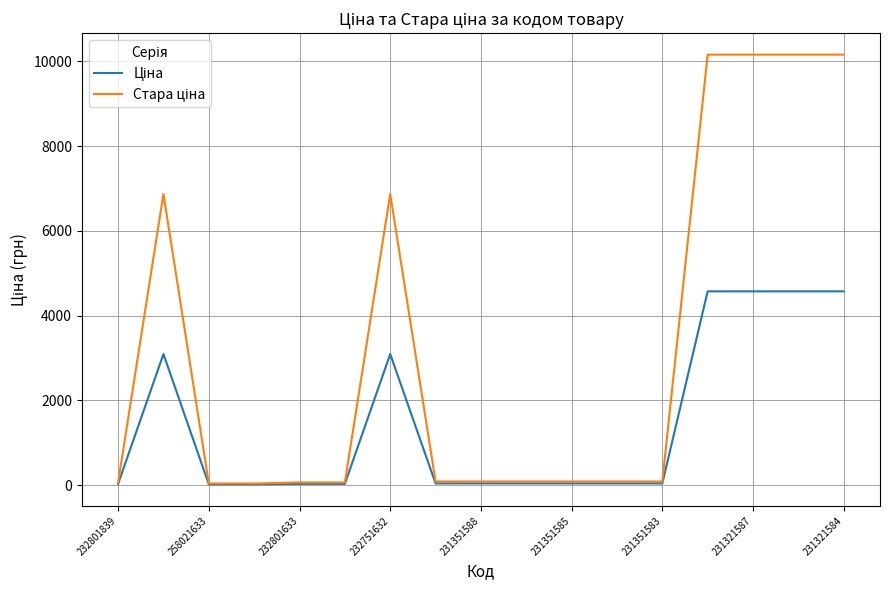

Which series has the largest total across all categories?

Стара ціна